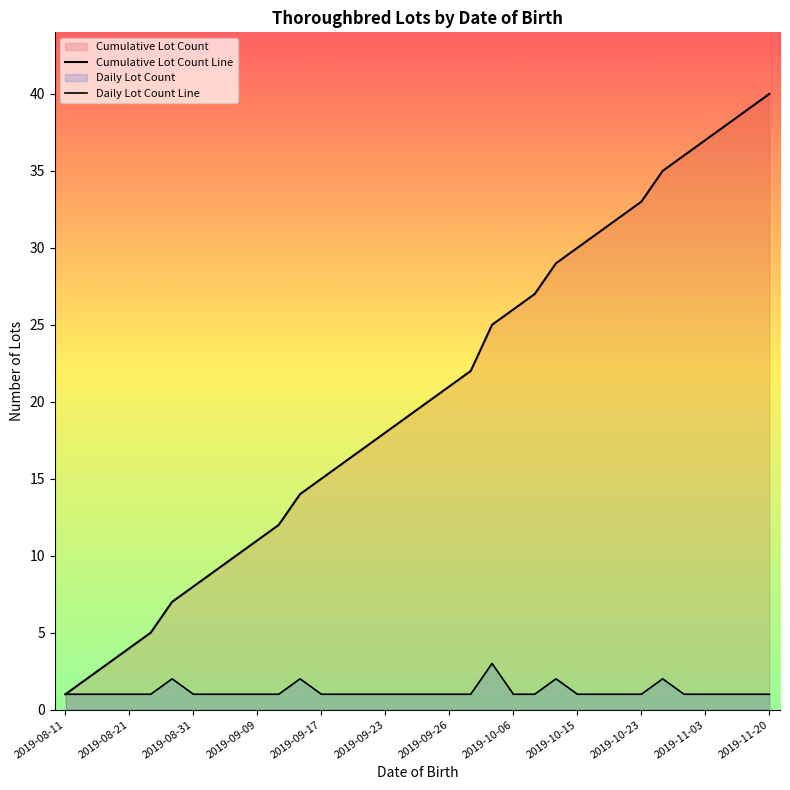

How many lines are shown in the chart?

2